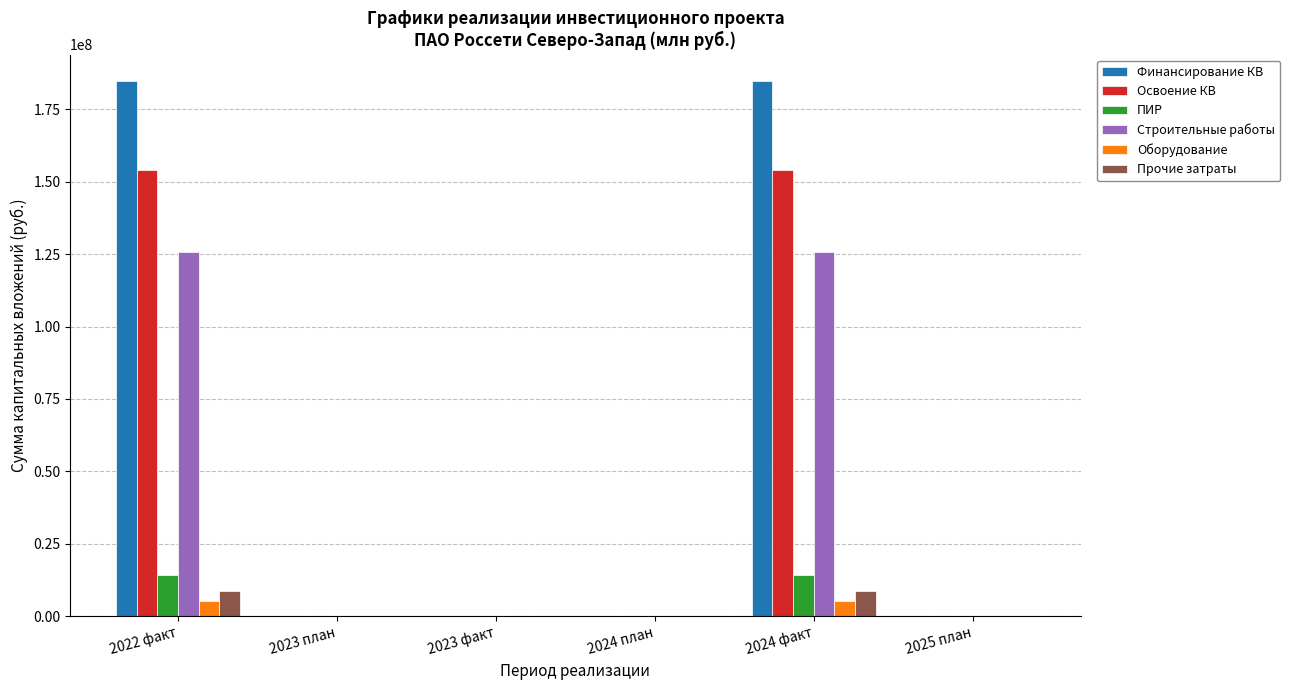

Is it true that Освоение КВ equals 0 at 2025 план?

True